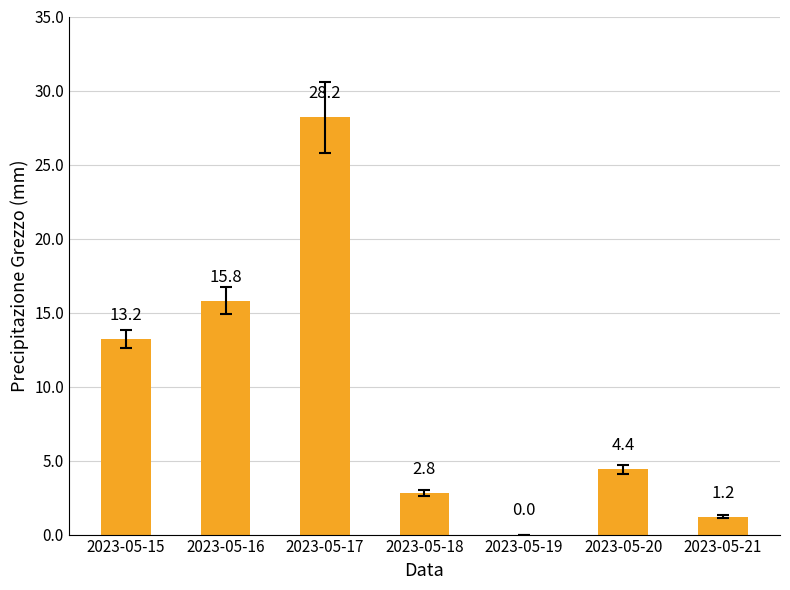

How many values are above zero?

6